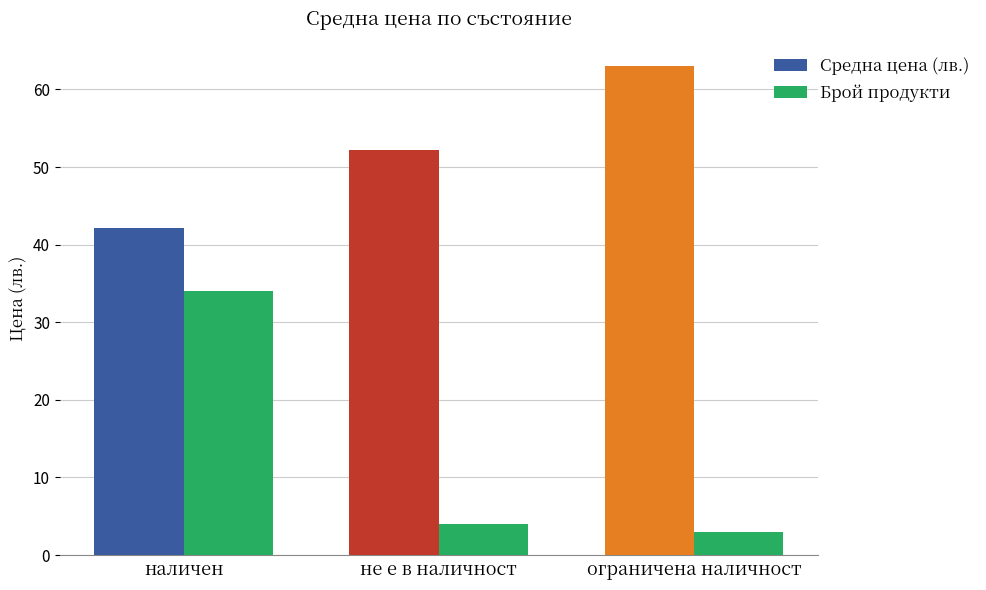

Which label corresponds to the smallest value in the chart?

ограничена наличност